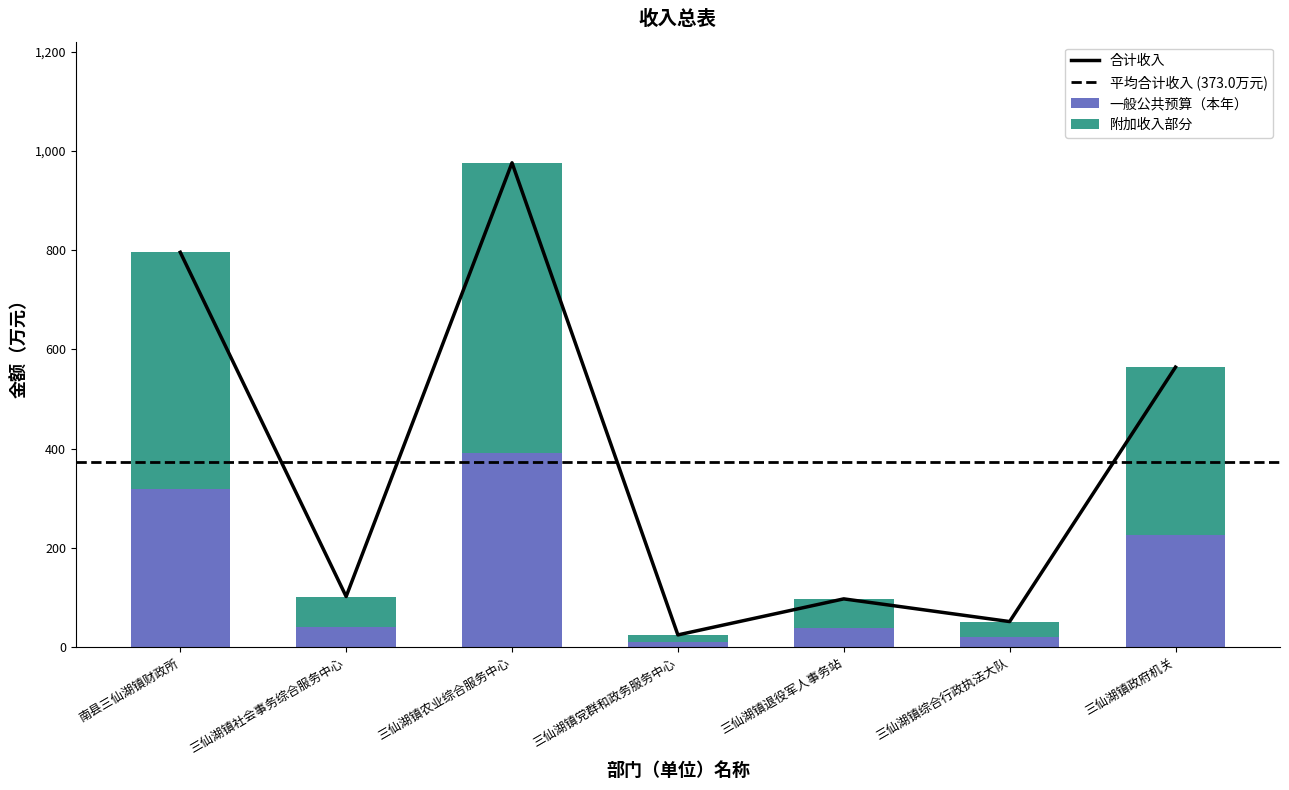

Is the value of 一般公共预算 at 南县三仙湖镇财政所 greater than the value of 合计 at 南县三仙湖镇财政所?

No